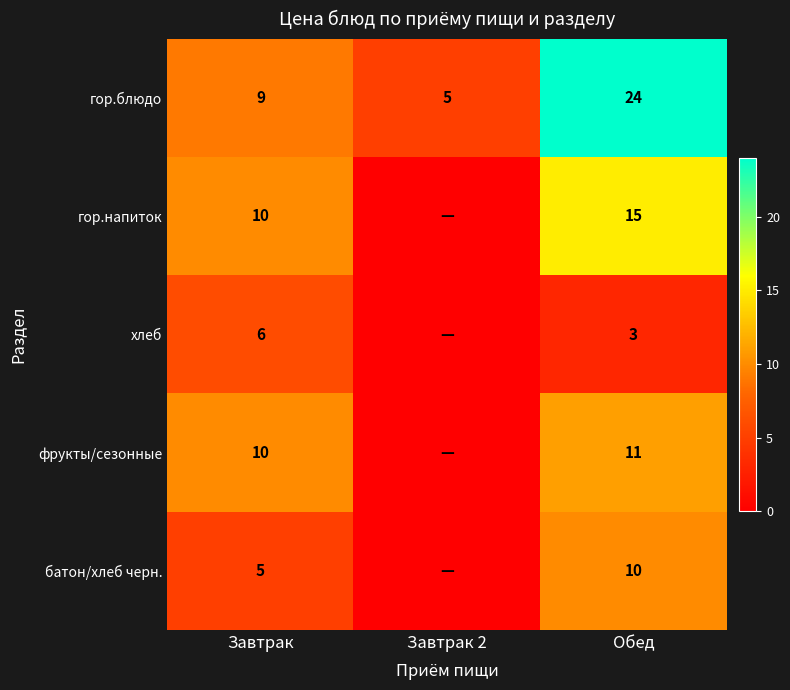

What is the sum of the батон/хлеб черн. values at Завтрак and Обед?

15